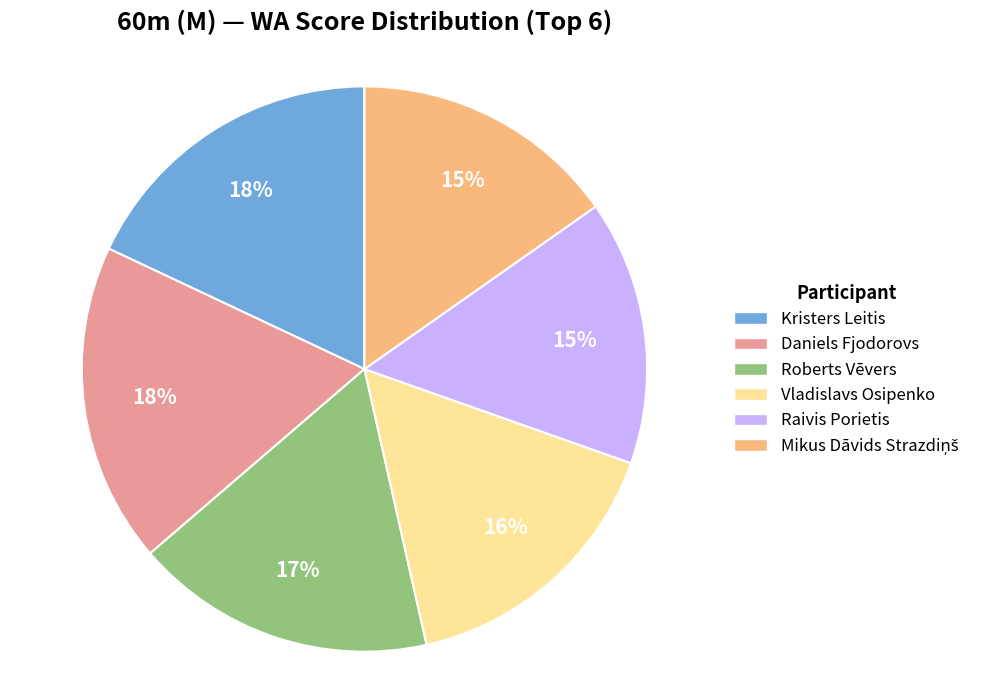

Count the number of slices in the pie.

6